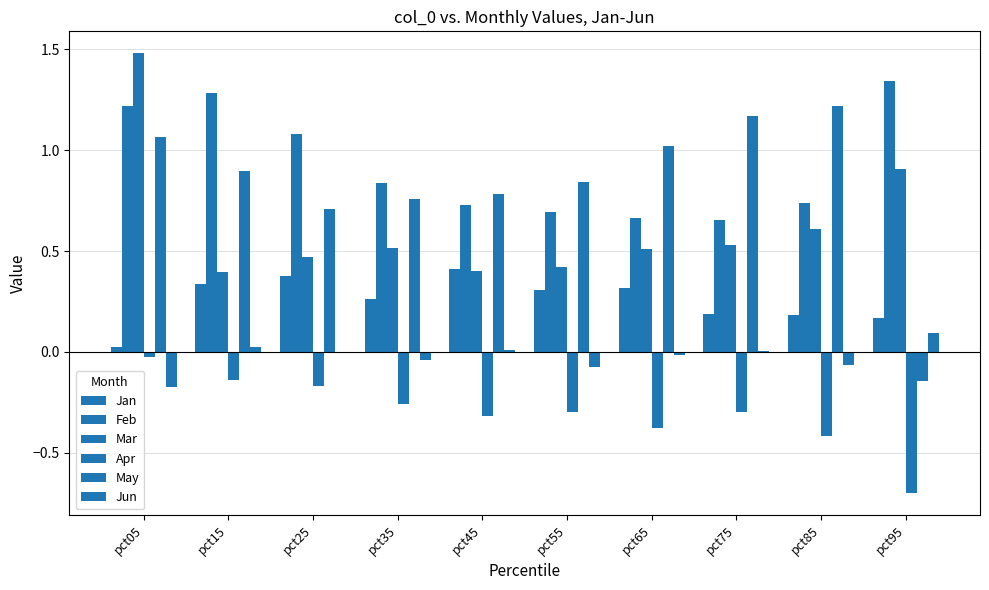

Count the number of categories in the chart.

10